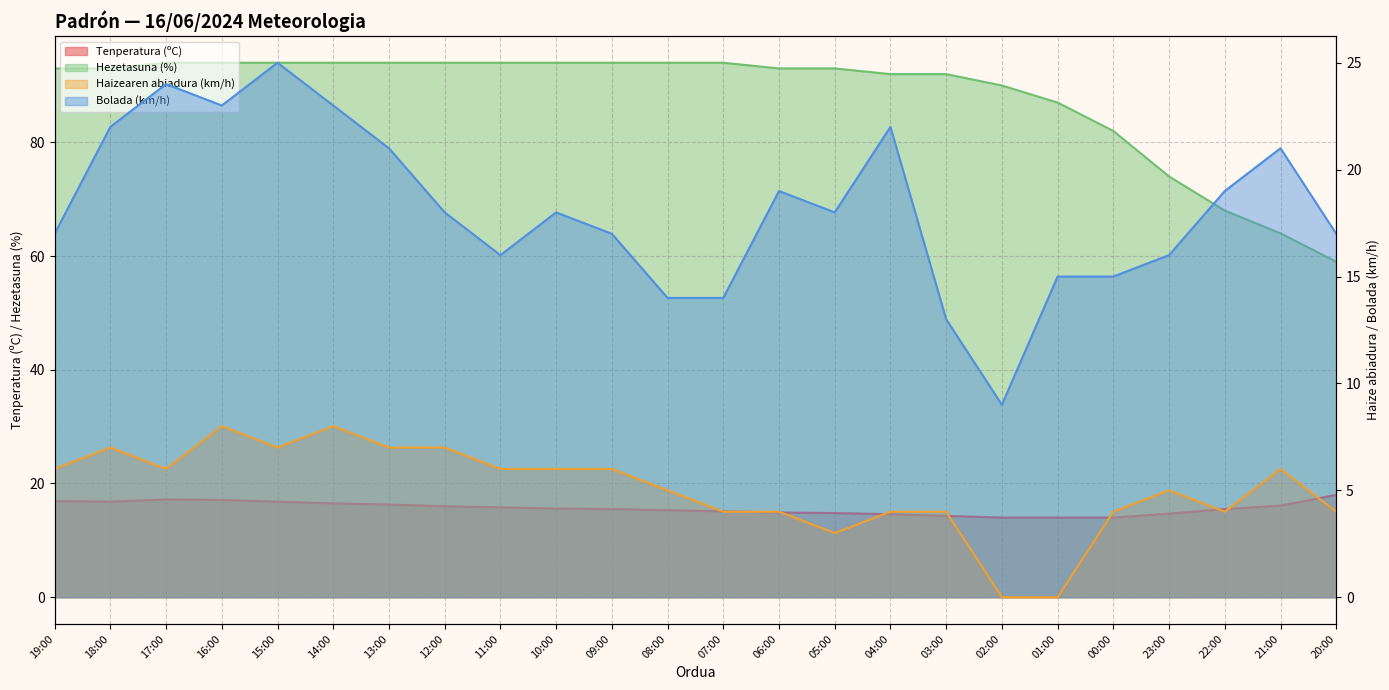

What is the total value across all series at 21:00?

107.1